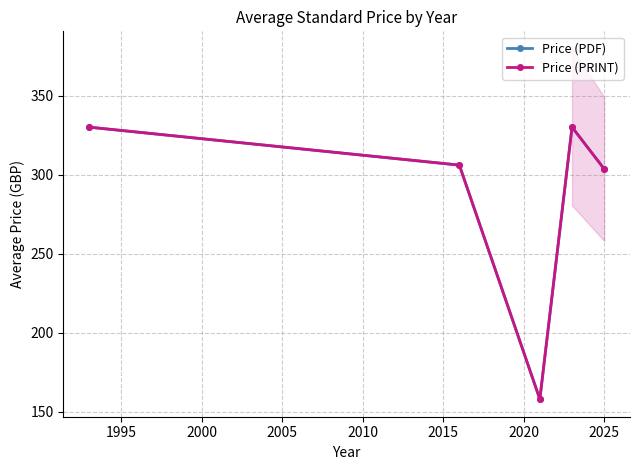

How many data points in Price (PRINT) are above 306?

2